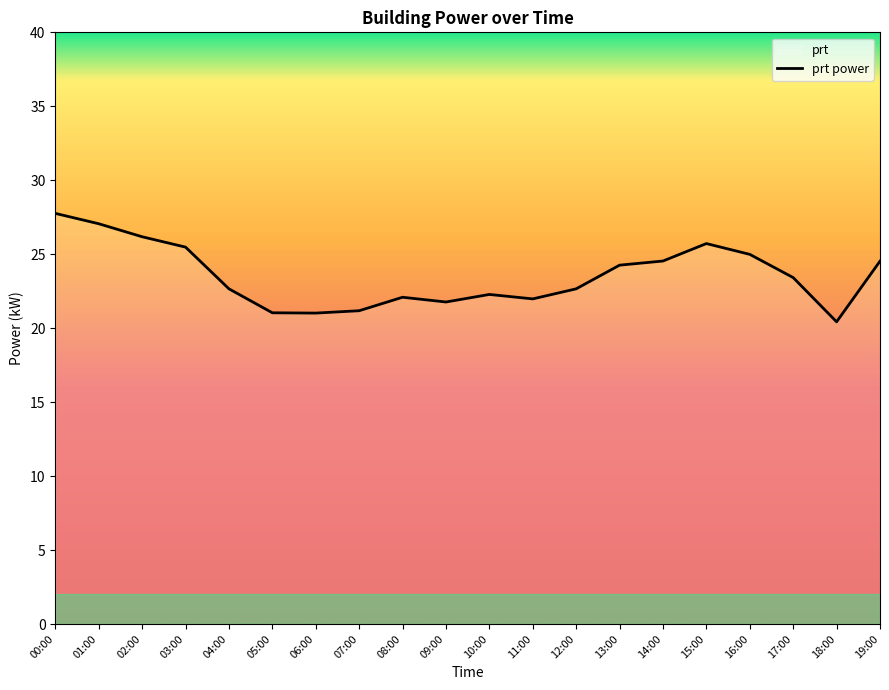

What is the value of the 5th point from the left?

22.7